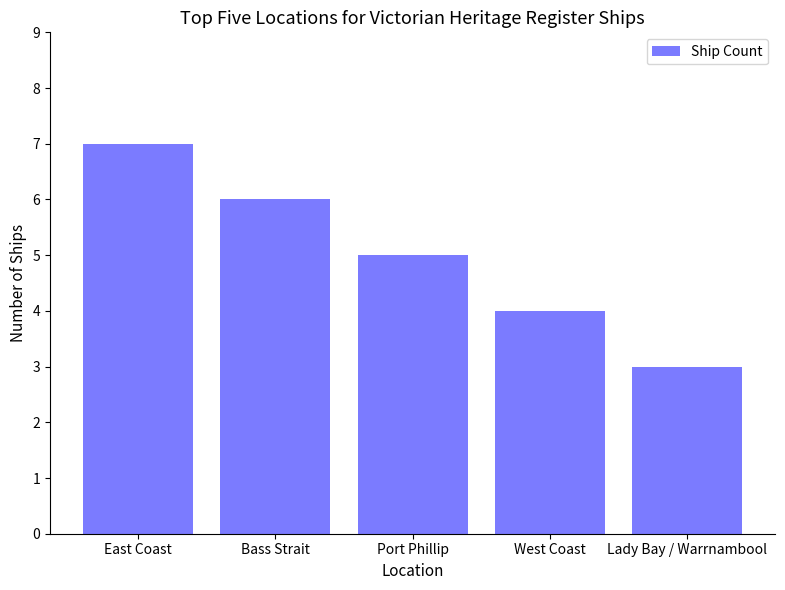

How many categories are shown in the chart?

5